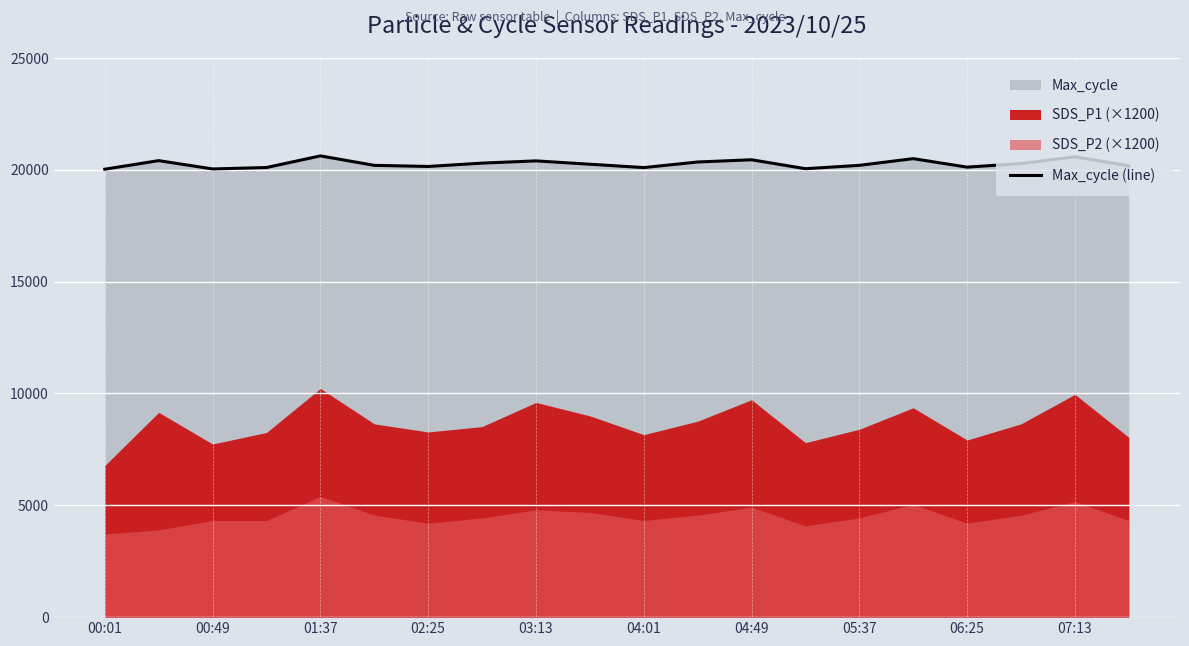

What is the highest value of the Max_cycle (line) series?

20623